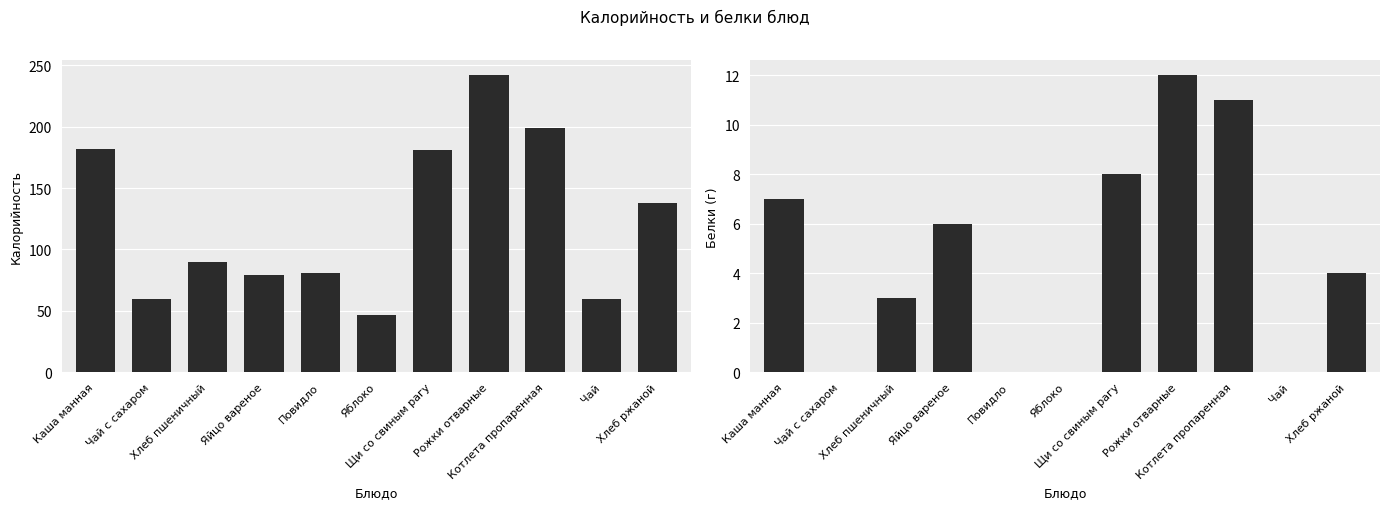

What is the label of the 11th bar from the left?

Хлеб ржаной